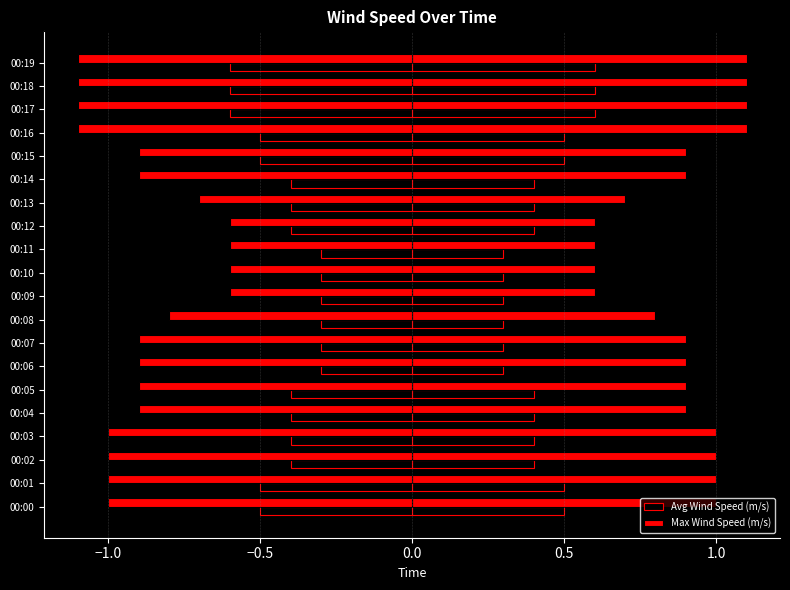

Which series has the largest range (max minus min)?

Max Wind Speed (m/s)